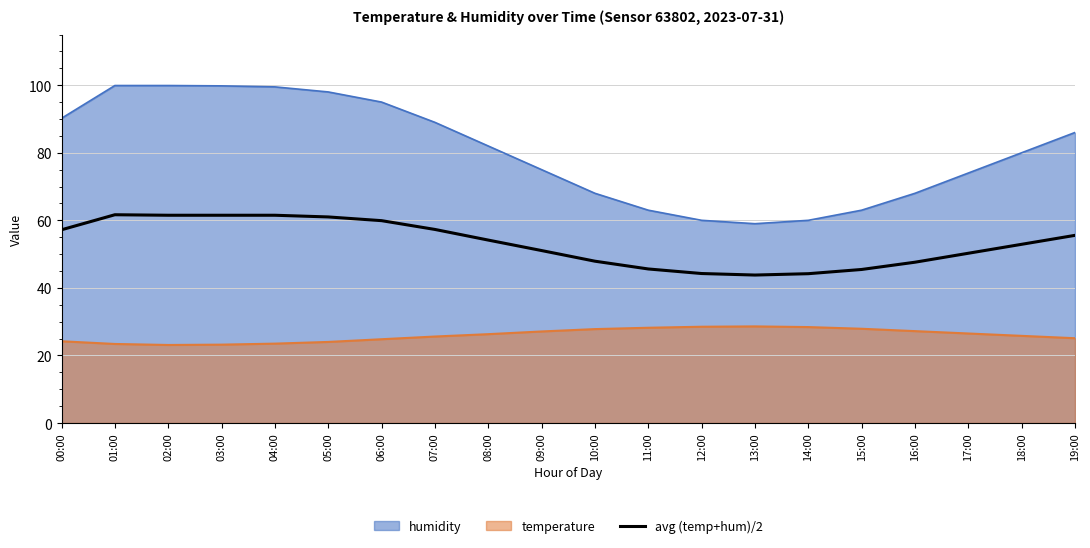

Reading left to right, what are all the values shown in this chart?

00:00=57.2	01:00=61.7	02:00=61.5	03:00=61.5	04:00=61.5	05:00=61.0	06:00=59.9	07:00=57.3	08:00=54.1	09:00=51.0	10:00=47.9	11:00=45.6	12:00=44.2	13:00=43.8	14:00=44.2	15:00=45.5	16:00=47.6	17:00=50.2	18:00=52.9	19:00=55.5